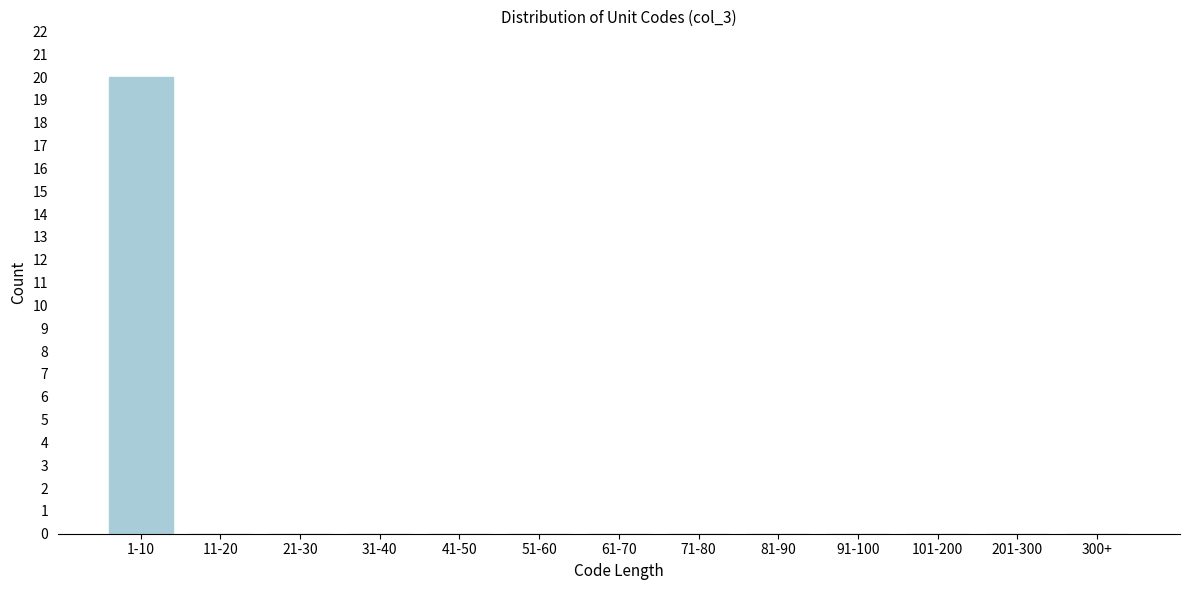

Reading left to right, what are all the values shown in this chart?

1-10=20	11-20=0	21-30=0	31-40=0	41-50=0	51-60=0	61-70=0	71-80=0	81-90=0	91-100=0	101-200=0	201-300=0	300+=0